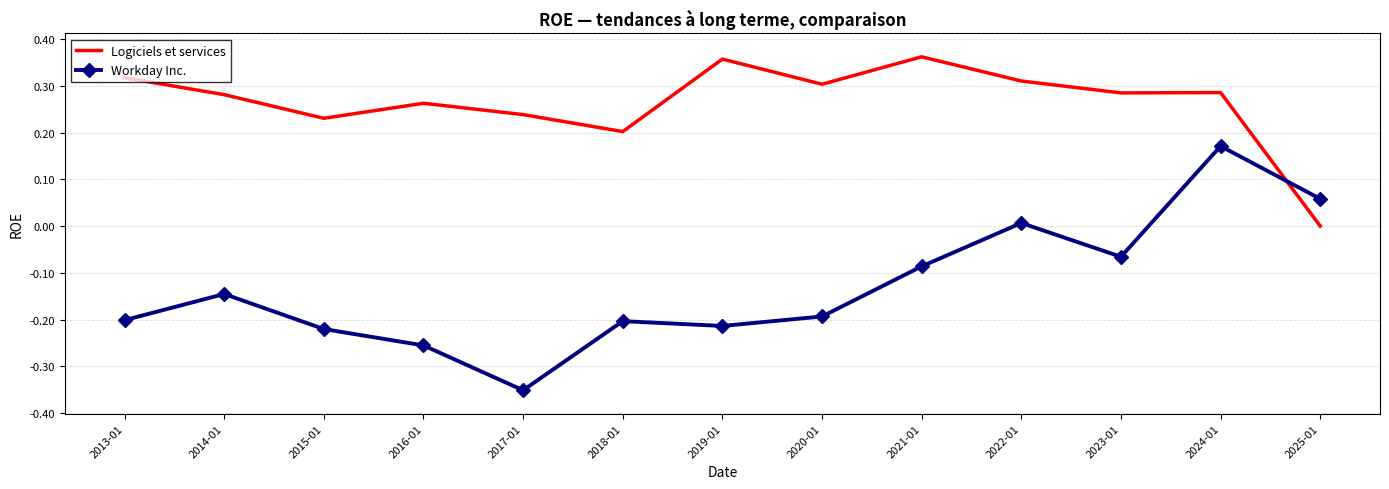

In Workday Inc., how many points are higher than both neighbors (excluding endpoints)?

4